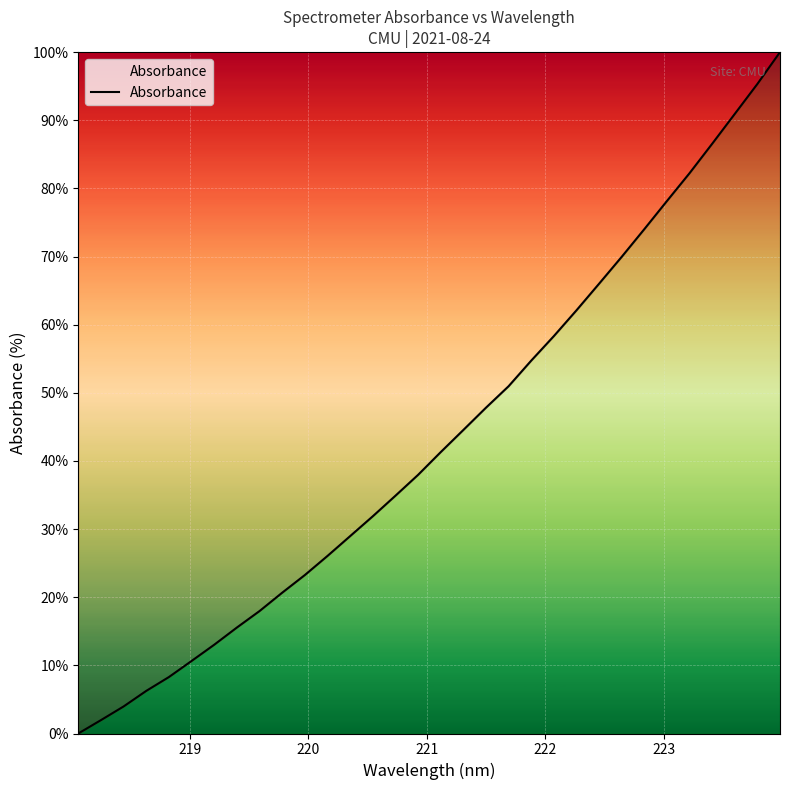

What is the greatest value displayed?

100.0